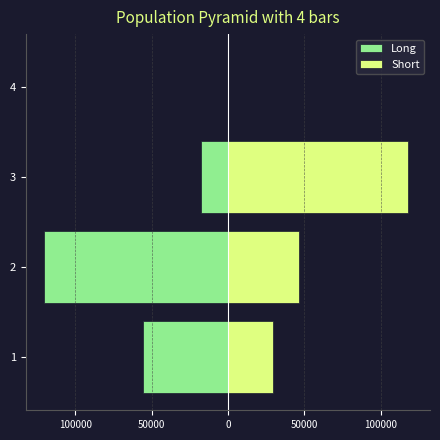

The Long series shows -81644 at 4. True or false?

False